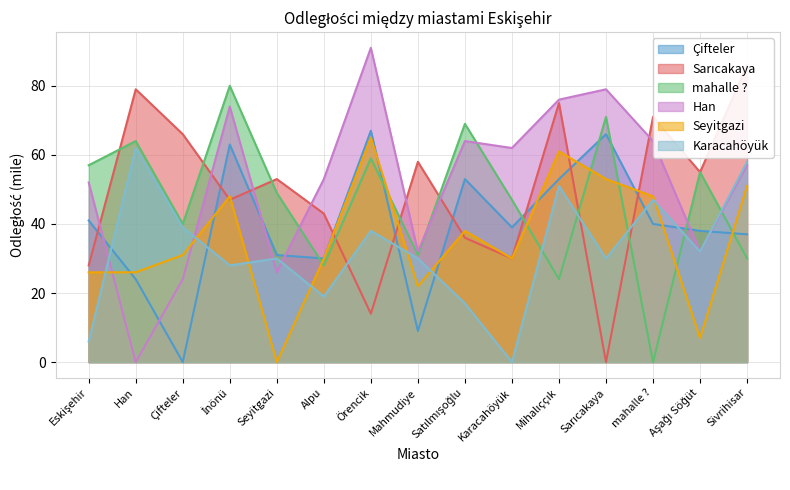

Where is Han nearest to the value 45?

Eskişehir